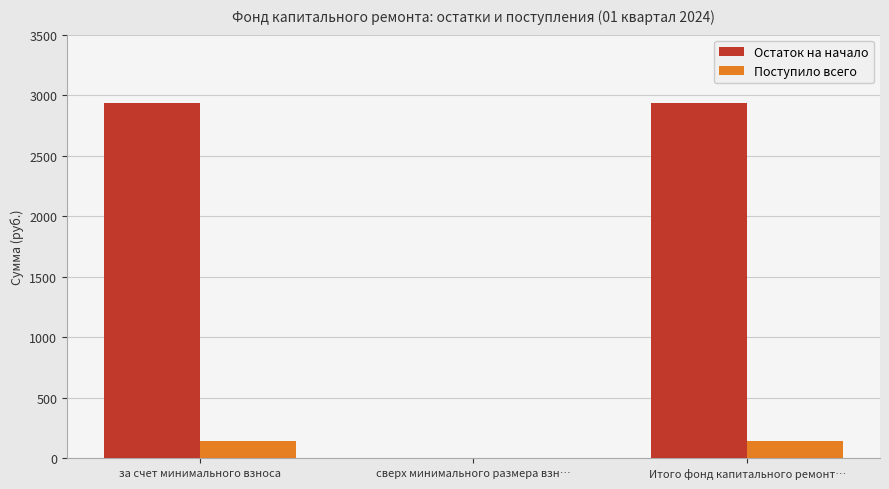

What is the spread (max minus min) of values at за счет минимального взноса?

2800.8